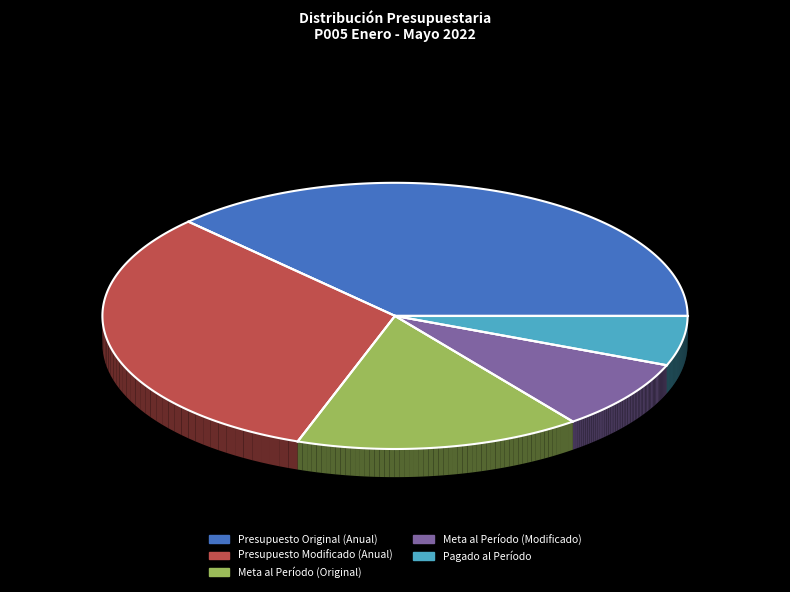

Rank the categories by value from lowest to highest.

Pagado al Período, Meta al Período (Modificado), Meta al Período (Original), Presupuesto Modificado (Anual), Presupuesto Original (Anual)